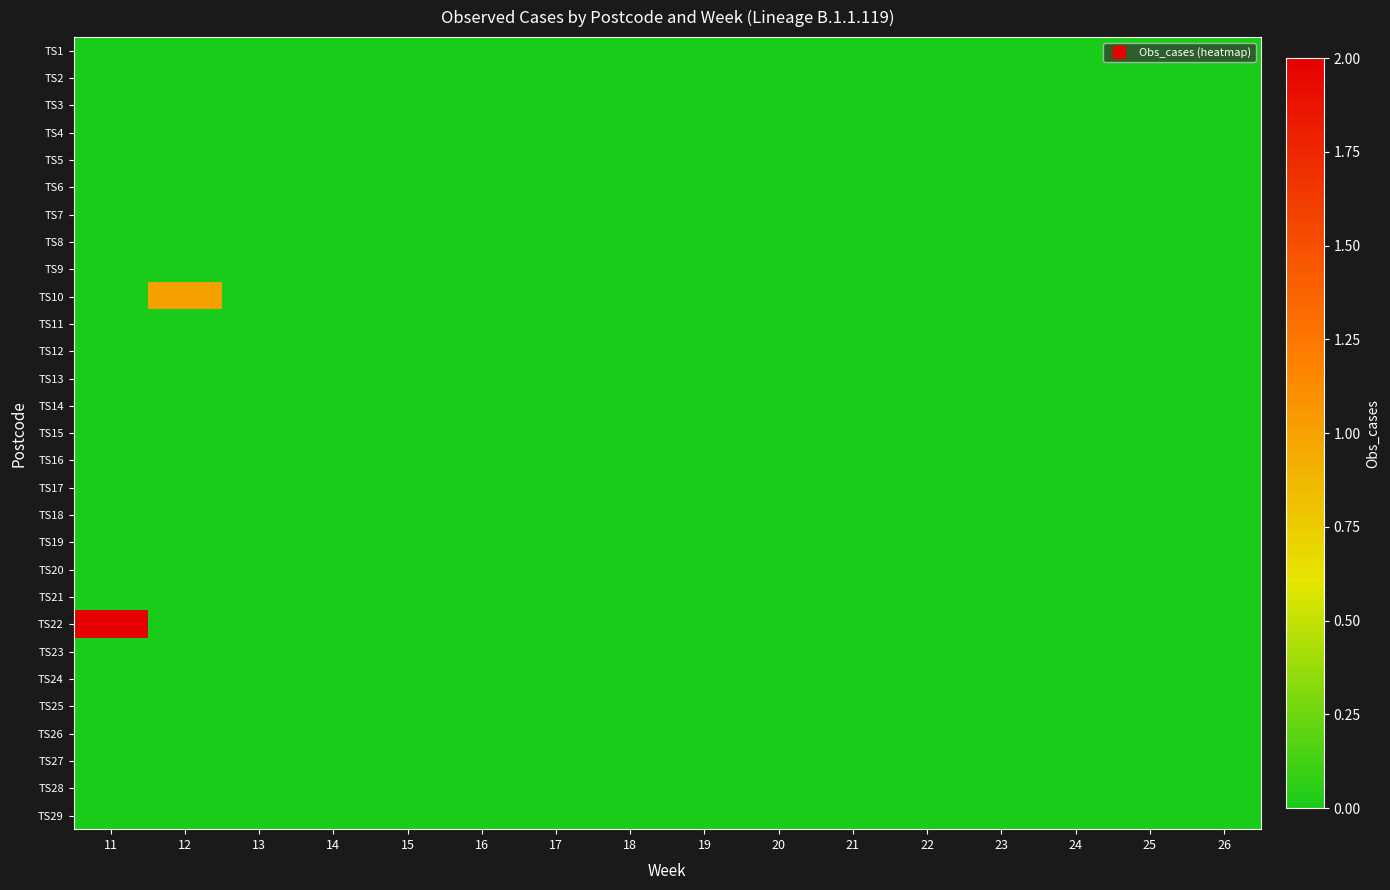

Which has a higher value, 12 or 20?

12